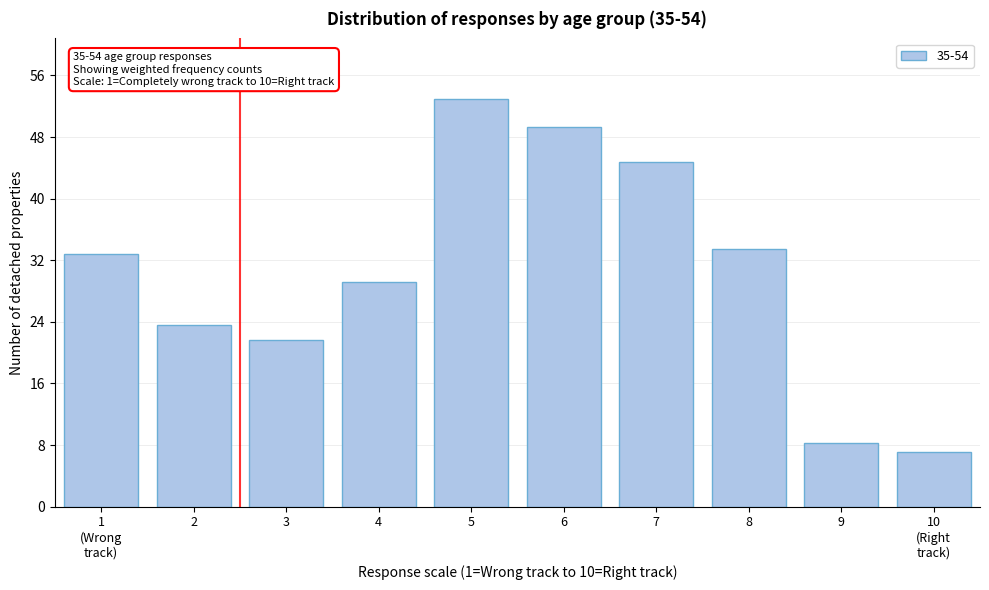

Reading left to right, what are all the values shown in this chart?

32.8	23.5	21.7	29.1	52.9	49.4	44.8	33.5	8.2	7.1